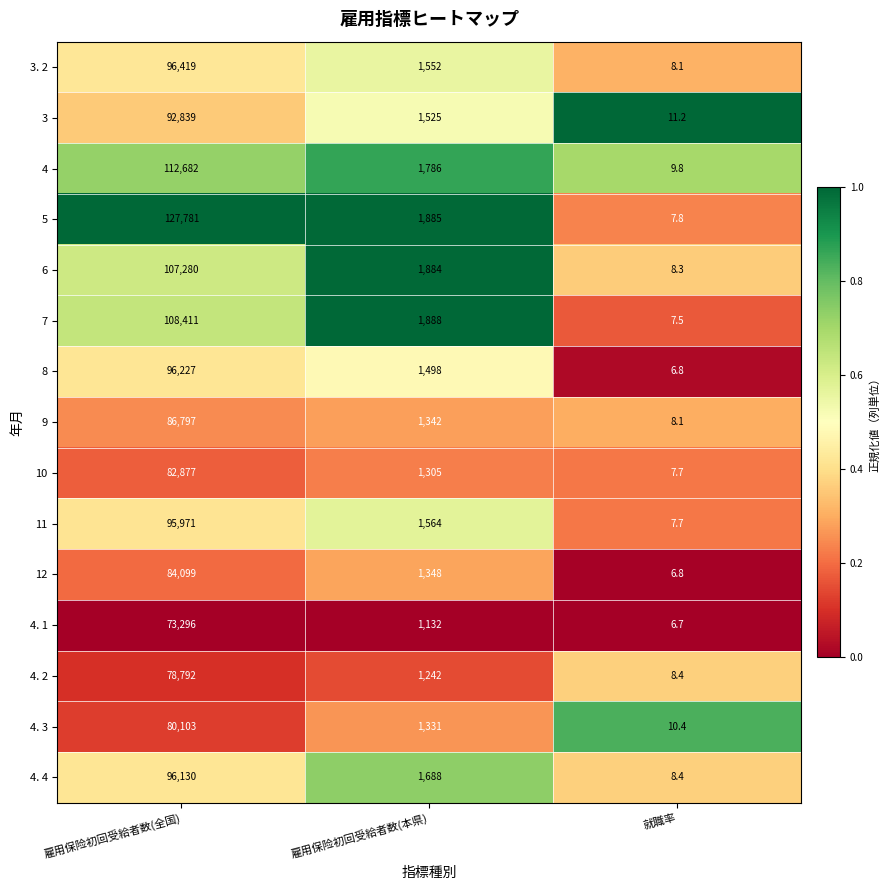

The 8 series shows 6.8 at 就職率. True or false?

True